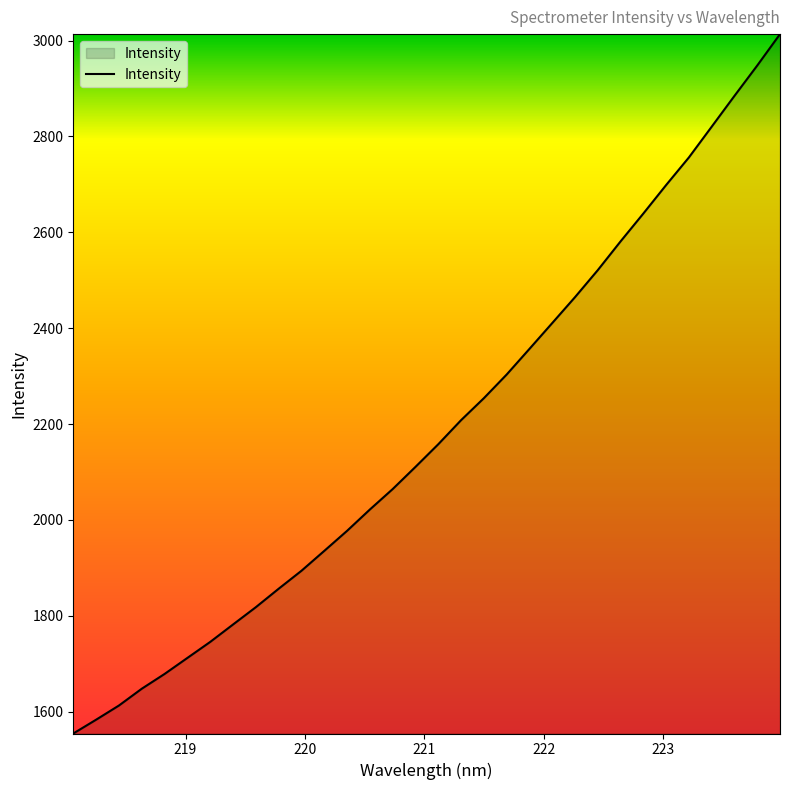

What is the minimum value shown in the chart?

1554.3